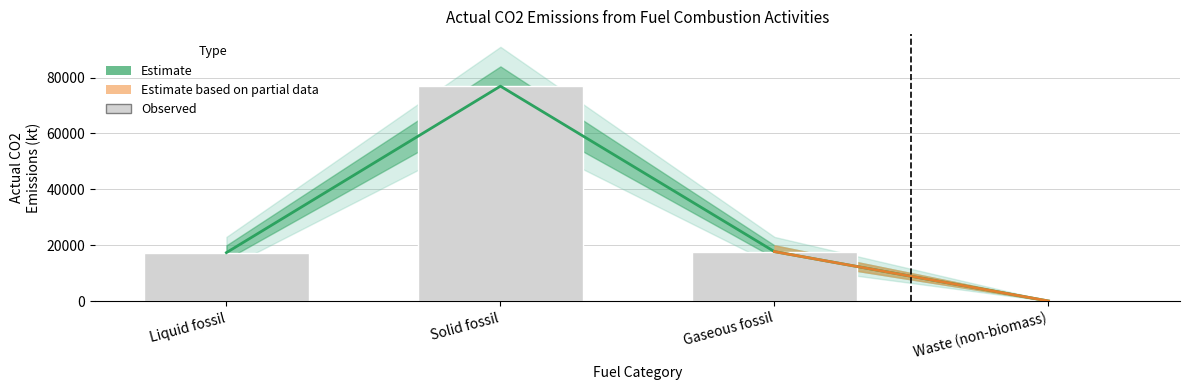

Rank the categories by value from lowest to highest.

Waste (non-biomass), Liquid fossil, Gaseous fossil, Solid fossil